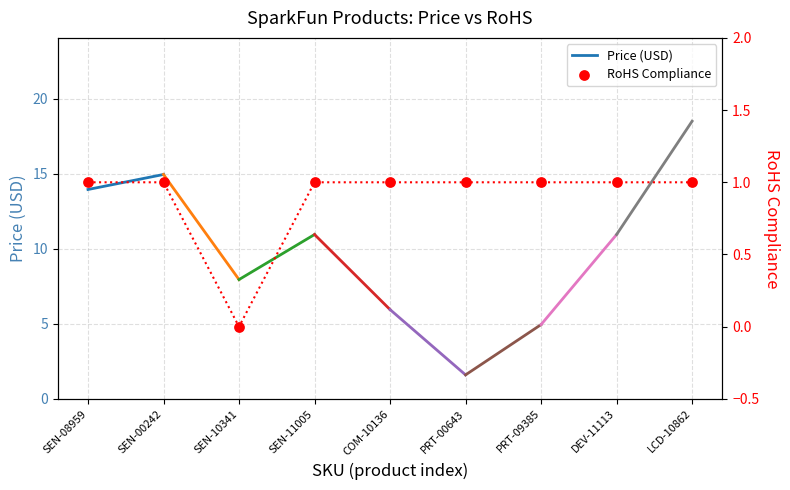

Approximately how many times larger is the value at COM-10136 compared to LCD-10862?

1.0